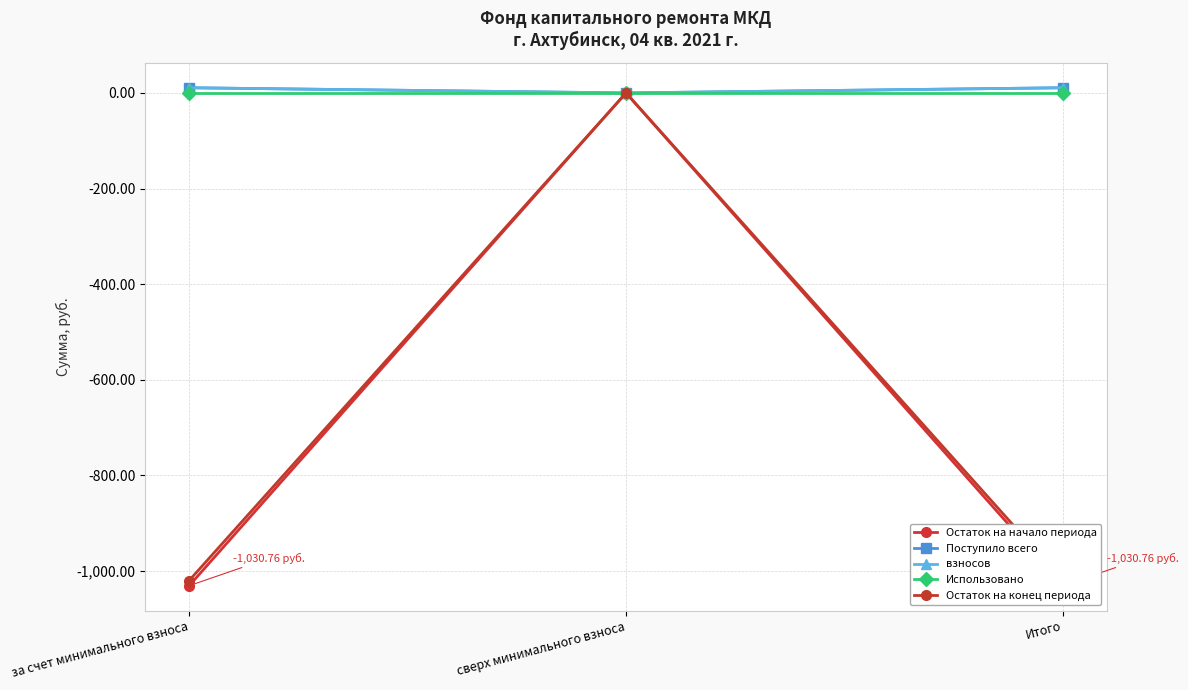

Which series has the largest range (max minus min)?

Остаток на начало периода